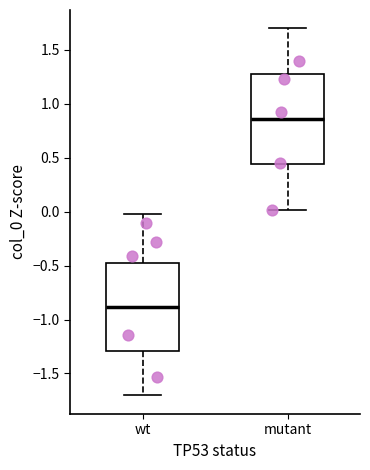

Reading left to right, transcribe this box plot: for each box, give where its median line is, the range the box spans, and where its two whiskers end, as read against the y-axis. The values are not printed on the chart, so give them approximately, as read against the axis.

wt: median -0.90, box -1.30 to -0.50, whiskers -1.70 to 0.00
mutant: median 0.85, box 0.45 to 1.30, whiskers 0.00 to 1.70